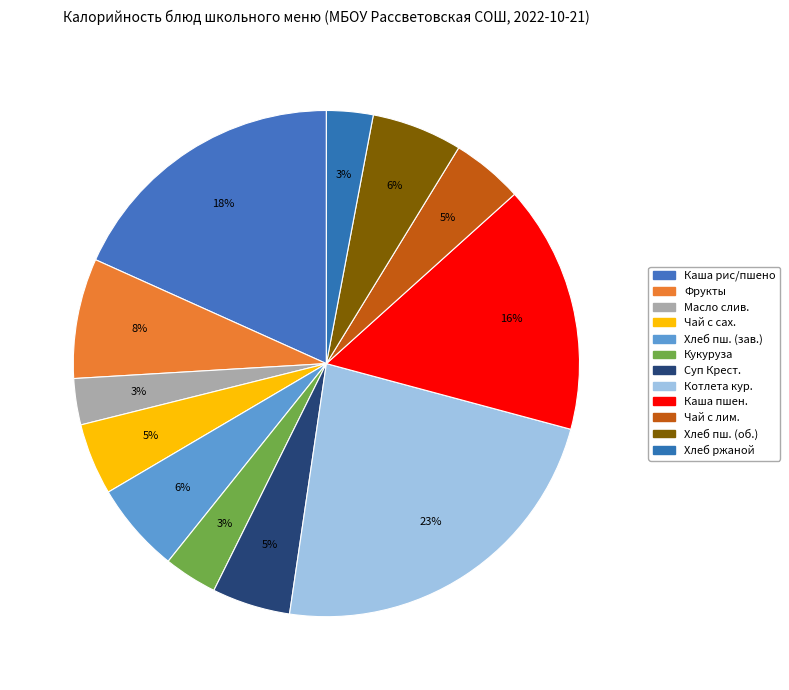

Rank the categories by value from lowest to highest.

Масло сливочное, Хлеб ржаной, Кукуруза сладкая, Чай с сахаром, Чай с лимоном, Суп Крестьянский с крупой, Хлеб пшеничный йодированный (завтрак), Хлеб пшеничный йодированный (обед), Фрукты свежие, Каша вязкая пшеничная, Каша вязкая молочная из риса и пшена, Котлета куриная